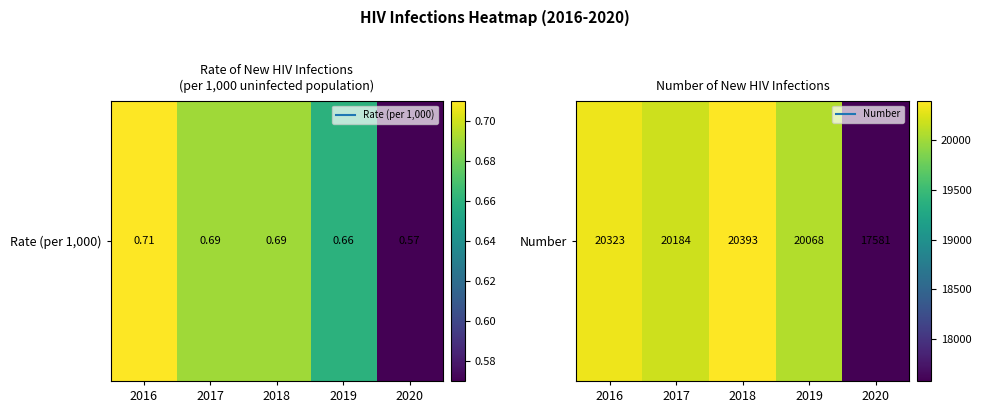

Which label corresponds to the largest value in the chart?

2018